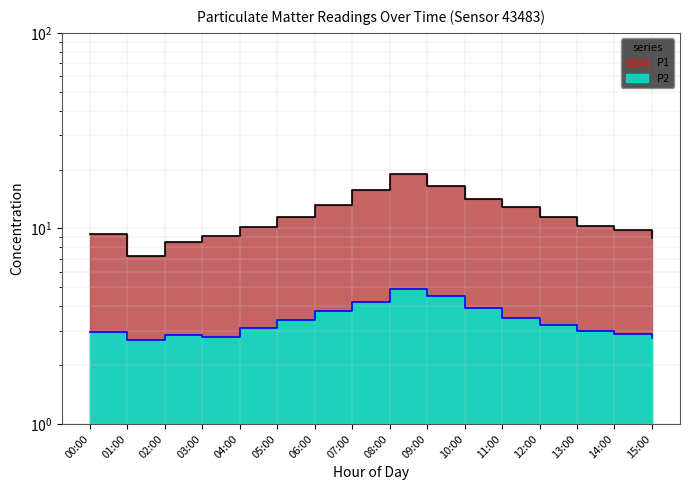

How many lines are shown in the chart?

2